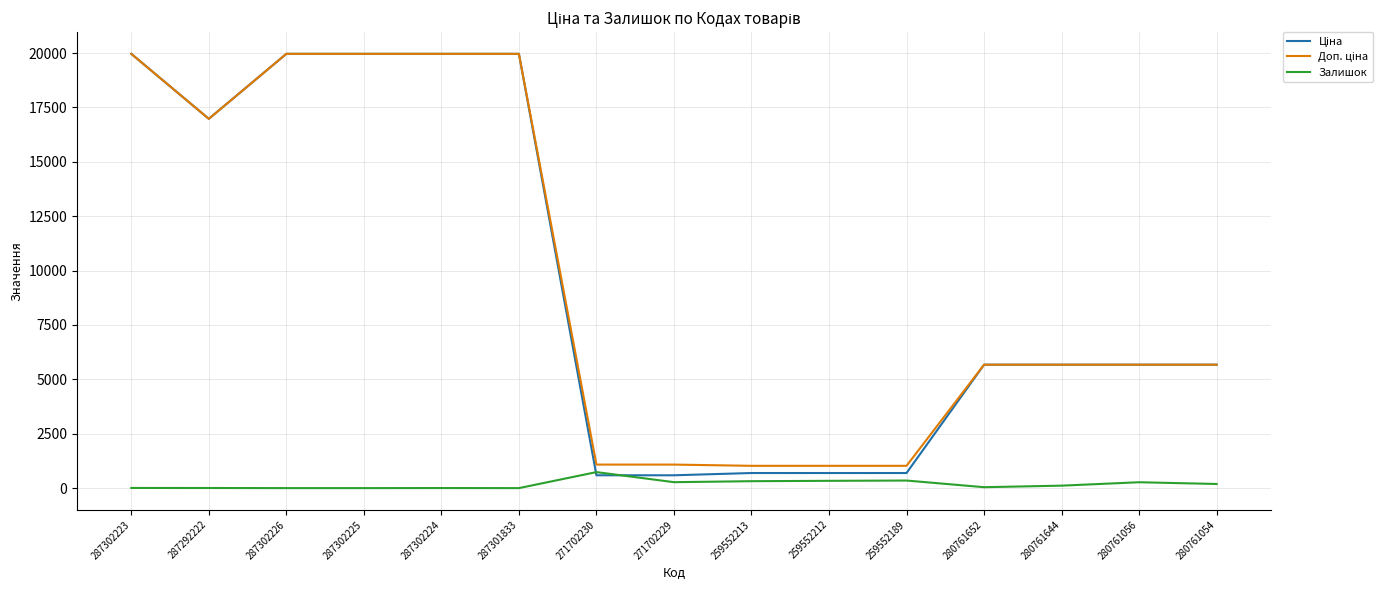

What is the maximum value shown in the chart?

19964.2